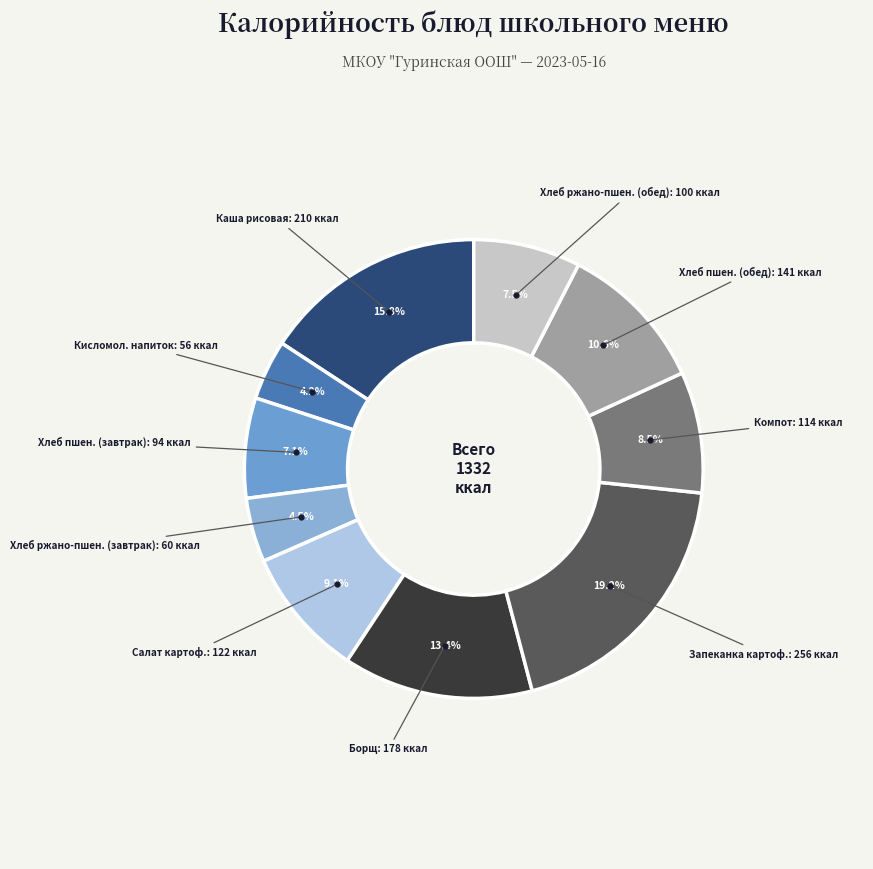

Count the number of slices in the pie.

10